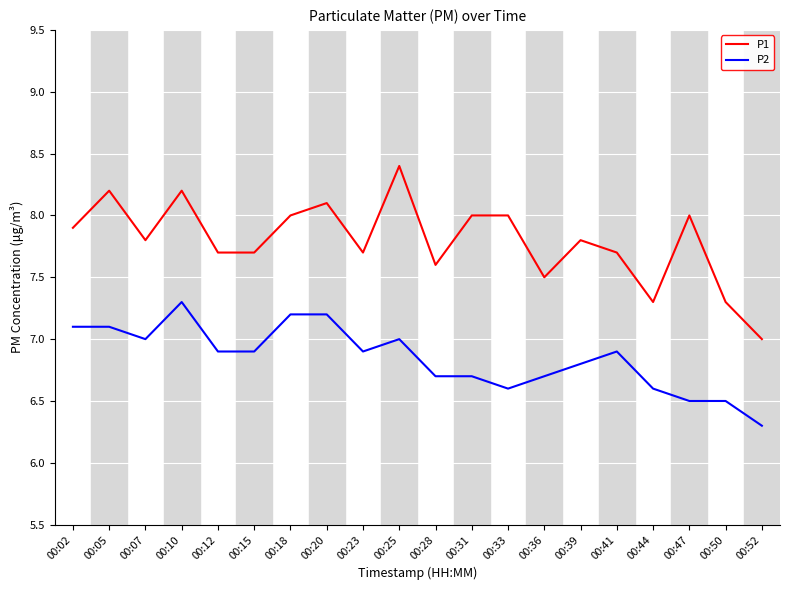

Where is P1 nearest to the value 7?

00:52